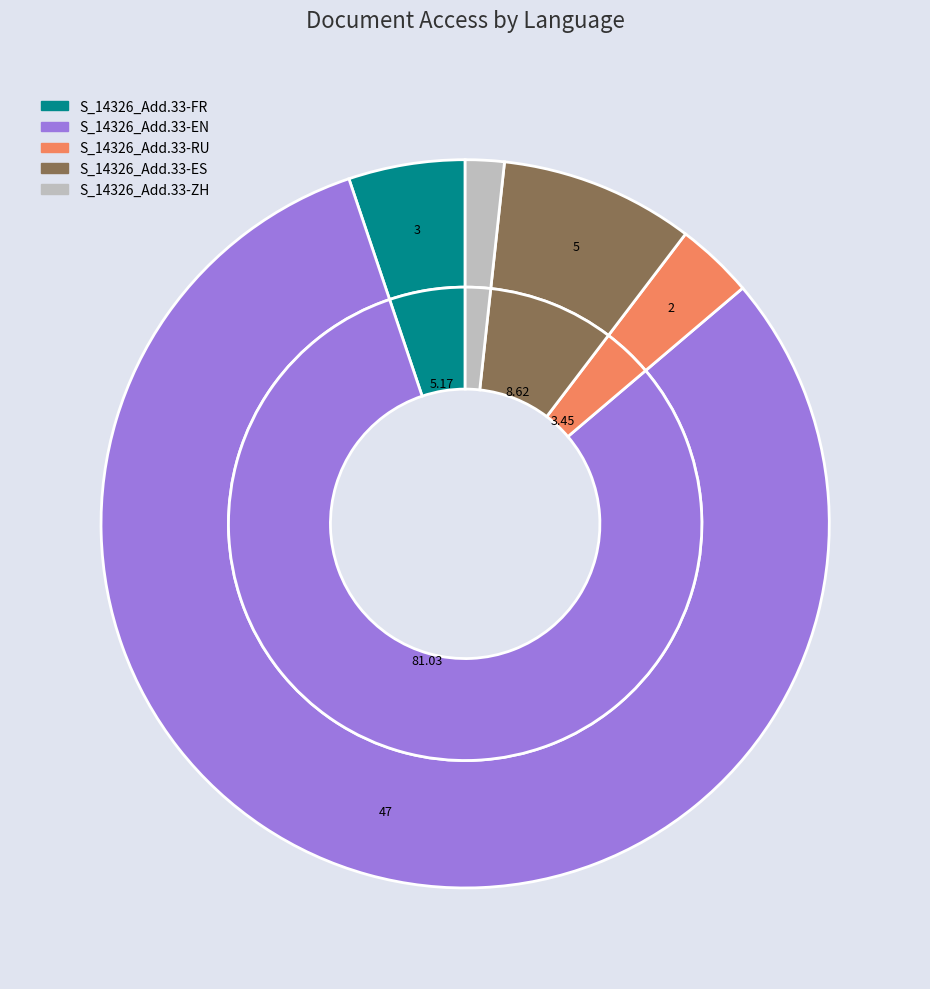

Count the number of slices in the pie.

5